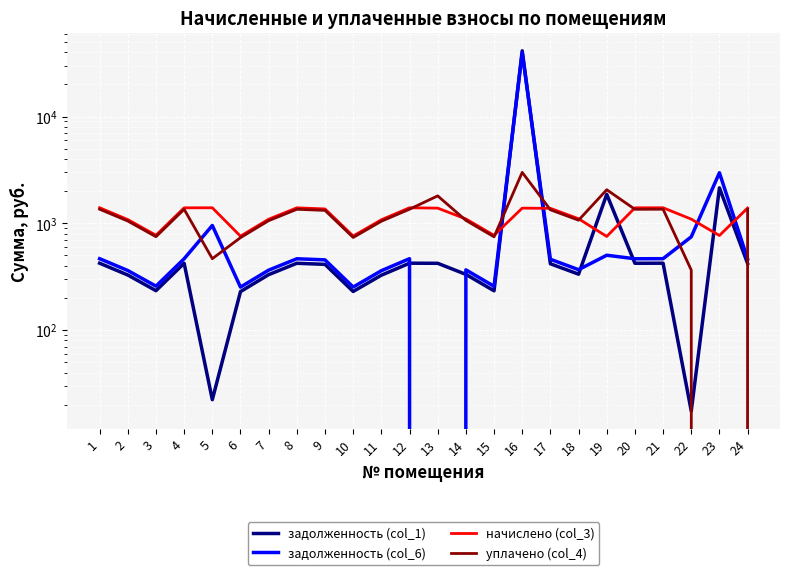

Reading left to right, list all the values displayed in this chart.

задолженность (col_1): 1=422.9	2=327.7	3=233.8	4=422.2	5=22.3	6=229.1	7=330.3	8=422.2	9=412.2	10=229.8	11=326.3	12=422.9	13=422.0	14=332.3	15=233.1	16=41312.8	17=417.6	18=333.7	19=1867.7	20=422.2	21=422.9	22=17.4	23=2148.9	24=420.2
задолженность (col_6): 1=466.1	2=361.1	3=257.6	4=465.4	5=954.4	6=252.5	7=364.1	8=465.4	9=454.4	10=252.7	11=359.7	12=466.1	13=0.0	14=366.3	15=256.9	16=39700.1	17=460.2	18=367.7	19=502.1	20=465.4	21=466.1	22=747.0	23=2974.9	24=463.1
начислено (col_3): 1=1398.3	2=1083.4	3=772.9	4=1396.1	5=1398.3	6=757.5	7=1092.2	8=1396.1	9=1363.0	10=759.7	11=1079.0	12=1398.3	13=1387.3	14=1098.8	15=770.7	16=1387.3	17=1380.7	18=1103.2	19=753.1	20=1396.1	21=1398.3	22=1094.4	23=768.5	24=1389.5
уплачено (col_4): 1=1355.1	2=1049.9	3=749.0	4=1353.0	5=466.1	6=734.1	7=1058.5	8=1353.0	9=1321.0	10=736.8	11=1045.7	12=1355.1	13=1806.8	14=1064.9	15=746.9	16=3000.0	17=1338.0	18=1069.1	19=2062.8	20=1353.0	21=1355.1	22=364.8	23=0.0	24=1346.5